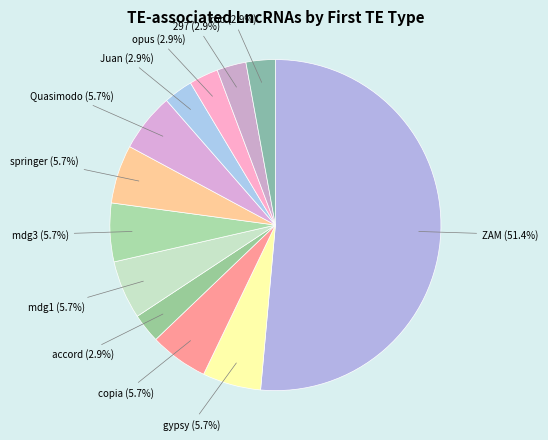

True or false: Juan accounts for 3% of the total.

True